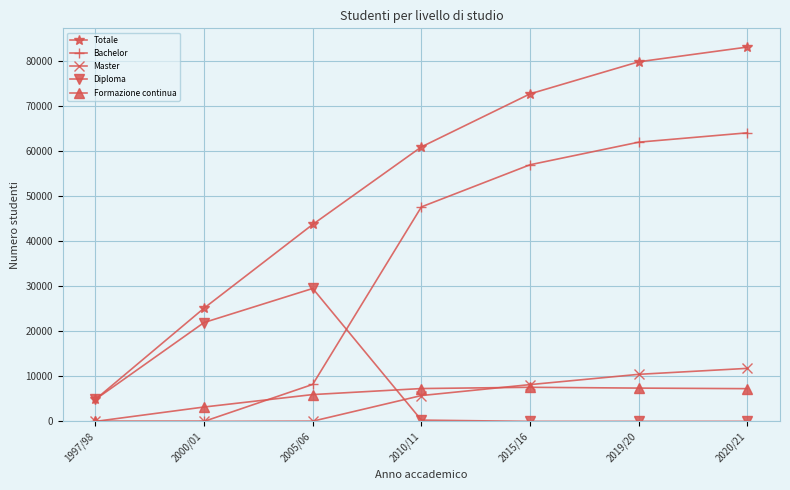

Where is Diploma nearest to the value 14753?

2000/01